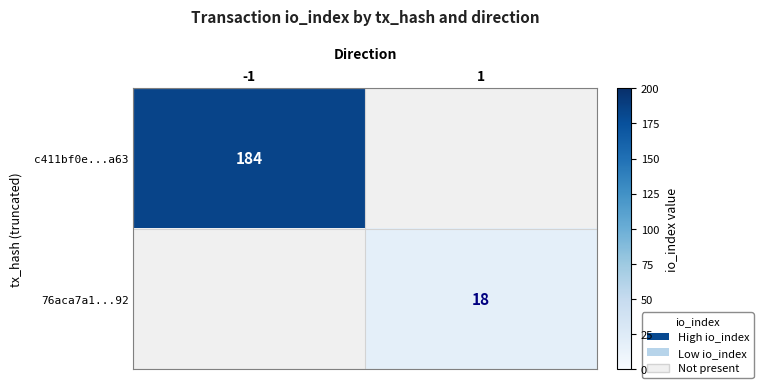

True or false: 76aca7a1...92 has a value of 27 at 1.

False